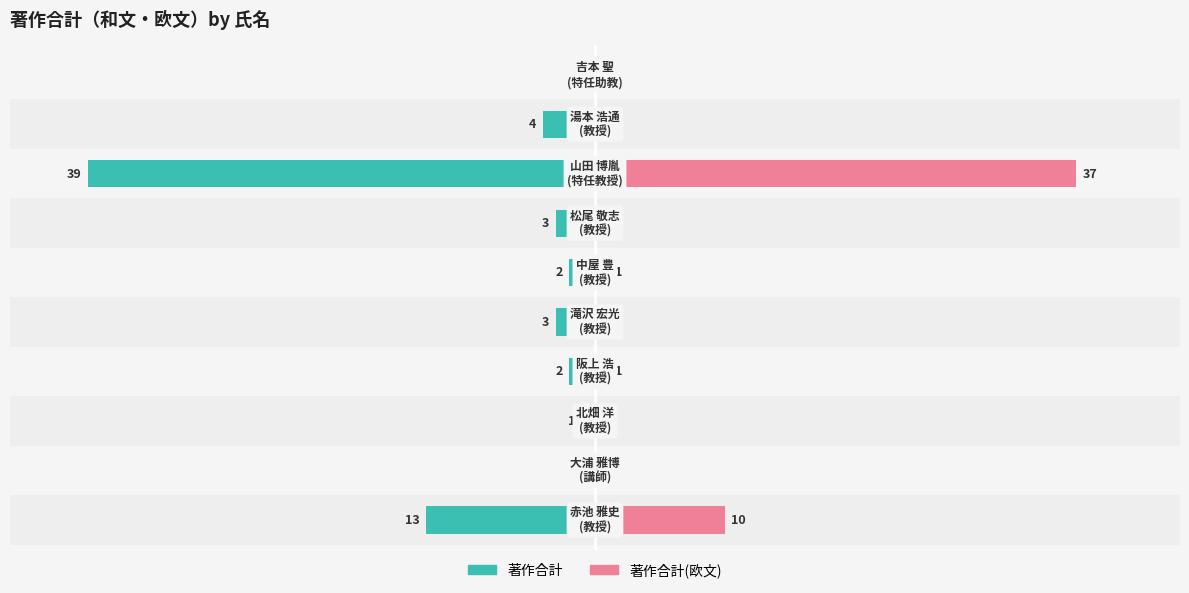

Does the chart contain stacked bars?

No